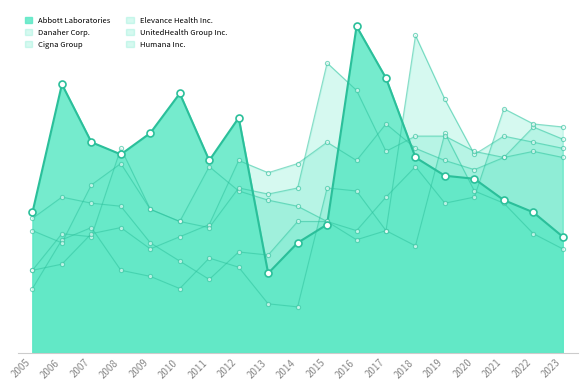

Which series has the largest total across all categories?

Abbott Laboratories